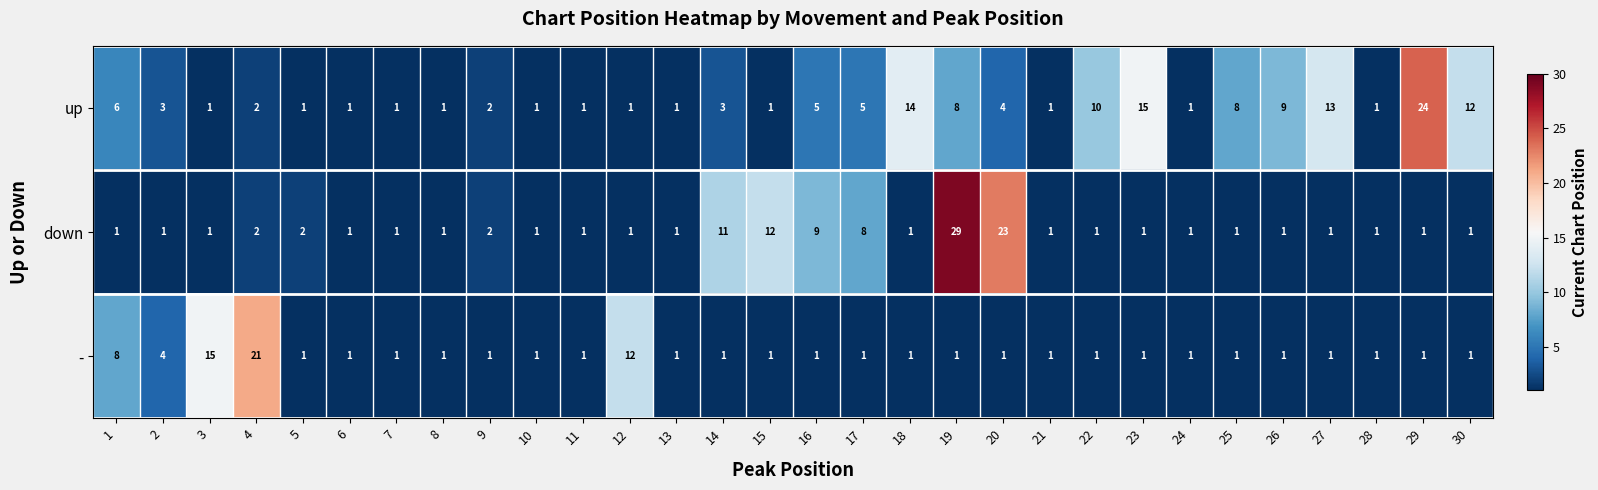

How many categories are shown in the chart?

30